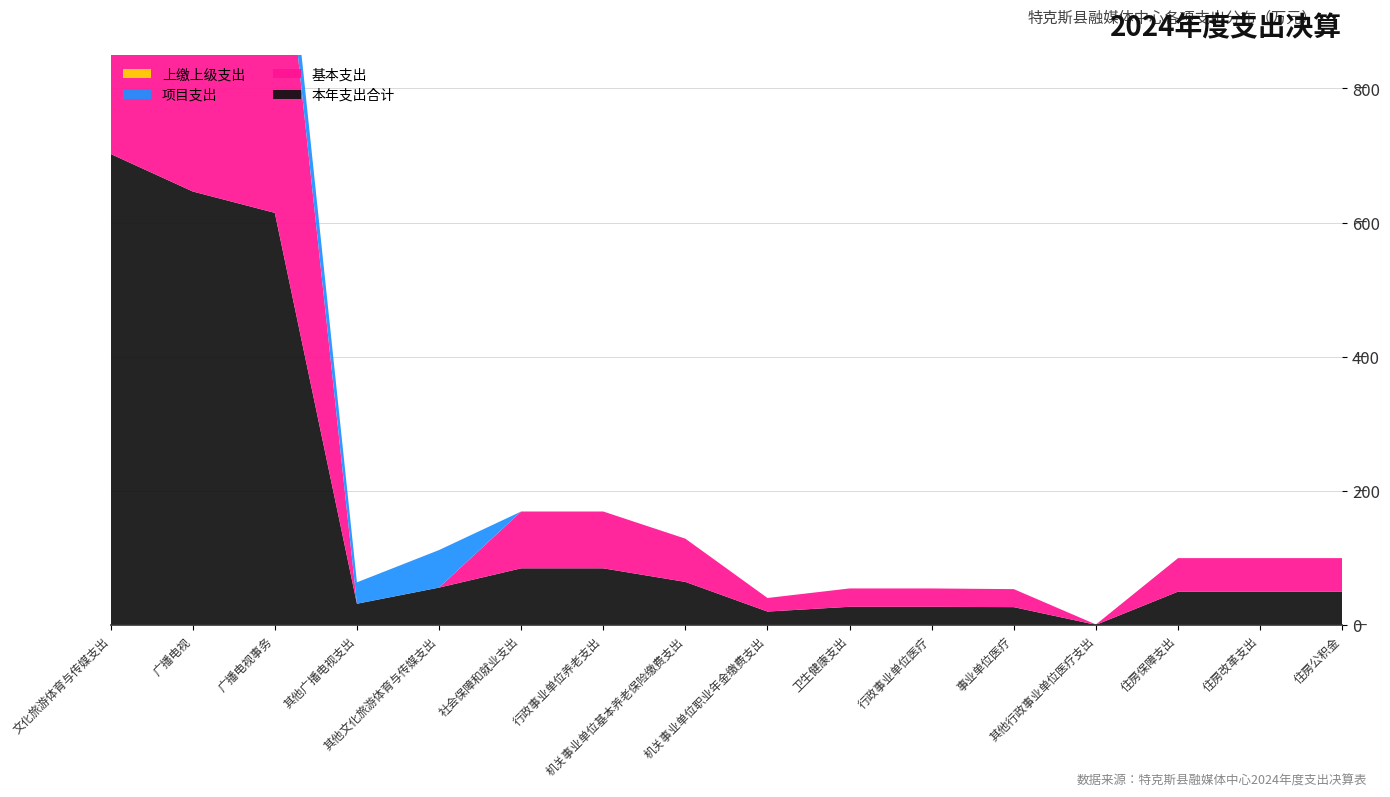

Reading left to right, what are all the values shown in this chart?

本年支出合计: 702.3	646.3	614.4	31.9	56.0	84.7	84.7	64.4	20.2	27.4	27.4	26.8	0.5	50.0	50.0	50.0
基本支出: 554.4	554.4	554.4	0.0	0.0	84.7	84.7	64.4	20.2	27.4	27.4	26.8	0.5	50.0	50.0	50.0
项目支出: 147.9	91.9	60.0	31.9	56.0	0.0	0.0	0.0	0.0	0.0	0.0	0.0	0.0	0.0	0.0	0.0
上缴上级支出: 0.0	0.0	0.0	0.0	0.0	0.0	0.0	0.0	0.0	0.0	0.0	0.0	0.0	0.0	0.0	0.0